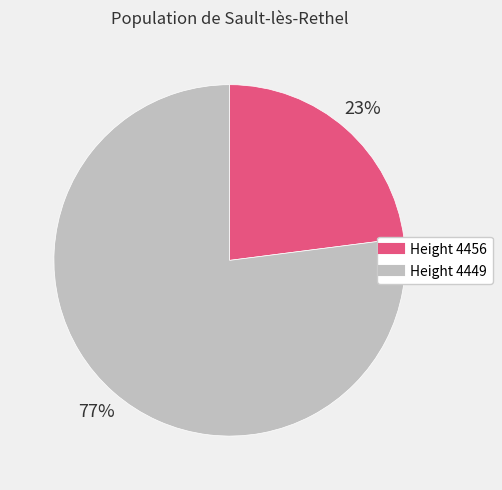

Is there a majority slice in this chart?

Yes